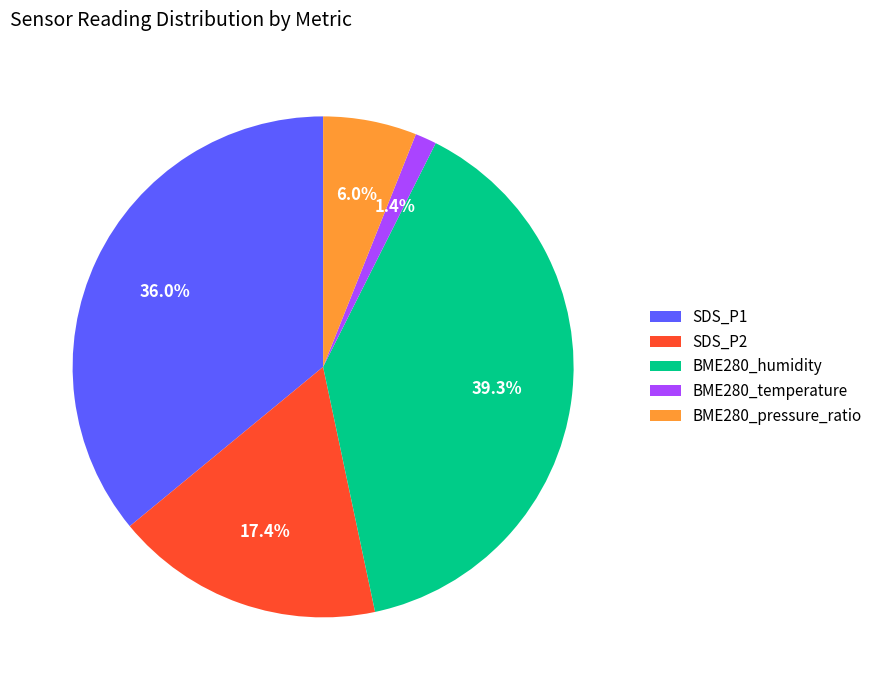

Which category has the biggest portion of the pie?

BME280_humidity